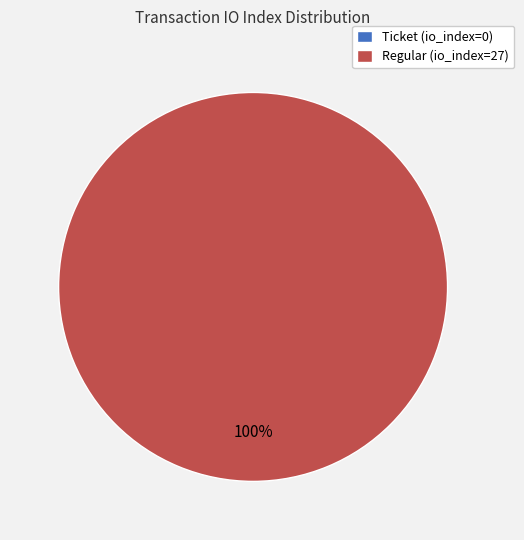

To the nearest percent, what is the difference between the Ticket (io_index=0) and Regular (io_index=27) slice percentages?

100%